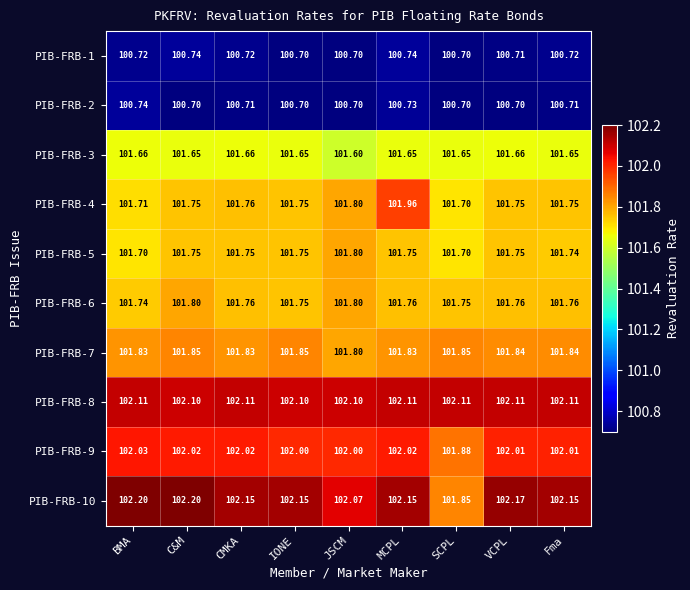

At which category is the sum across all series the highest?

MCPL